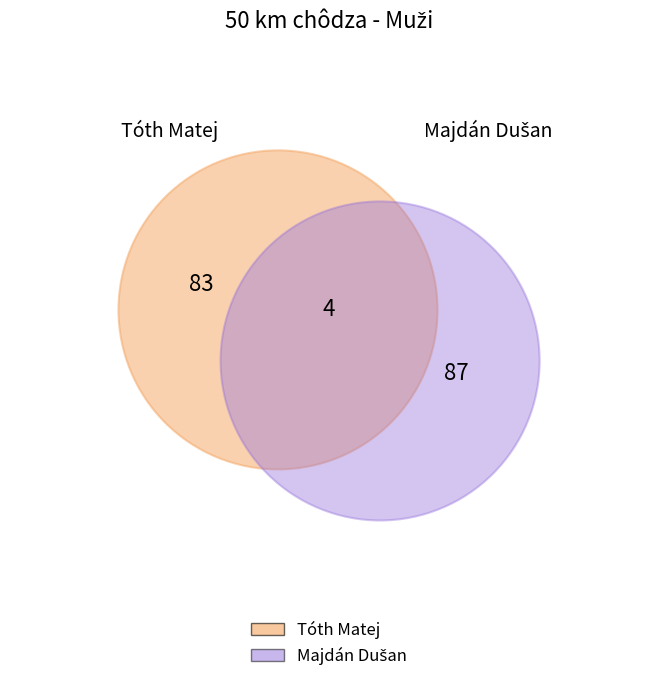

Do Tóth Matej and Majdán Dušan together represent more than half of the pie?

Yes